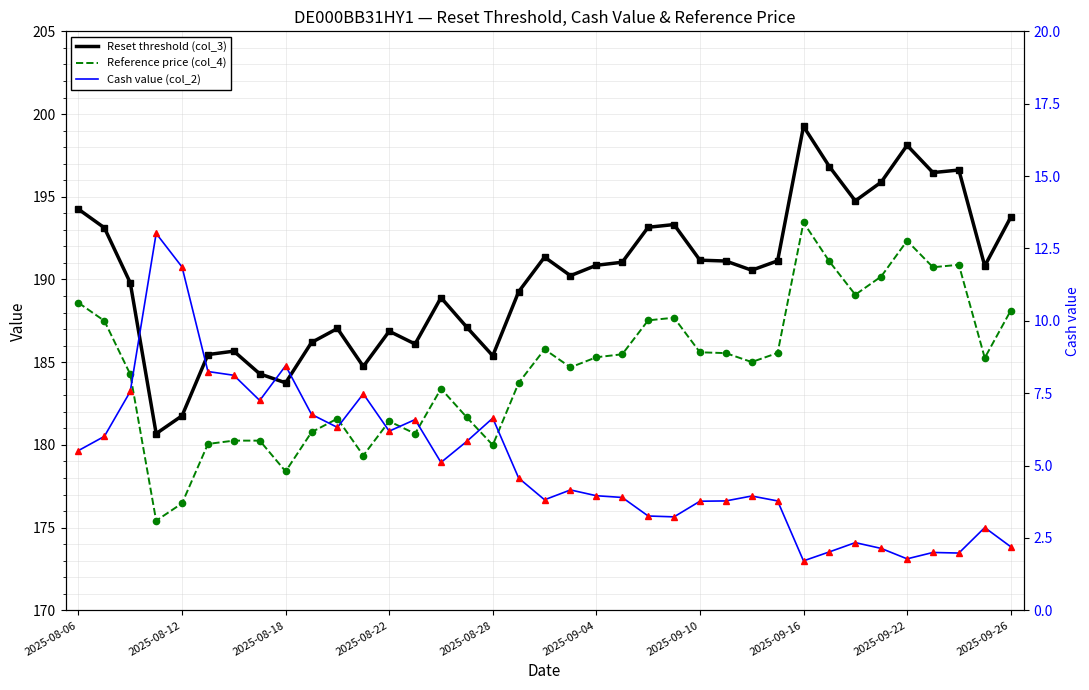

What is the difference between the maximum and second lowest values in the Reset threshold (col_3) series?

17.5